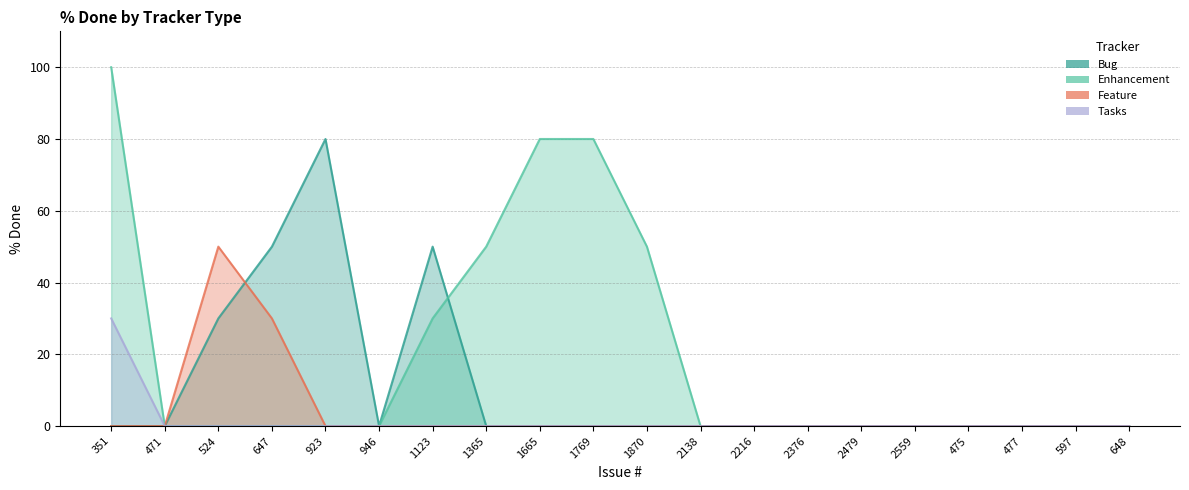

What is the maximum value shown in the chart?

100